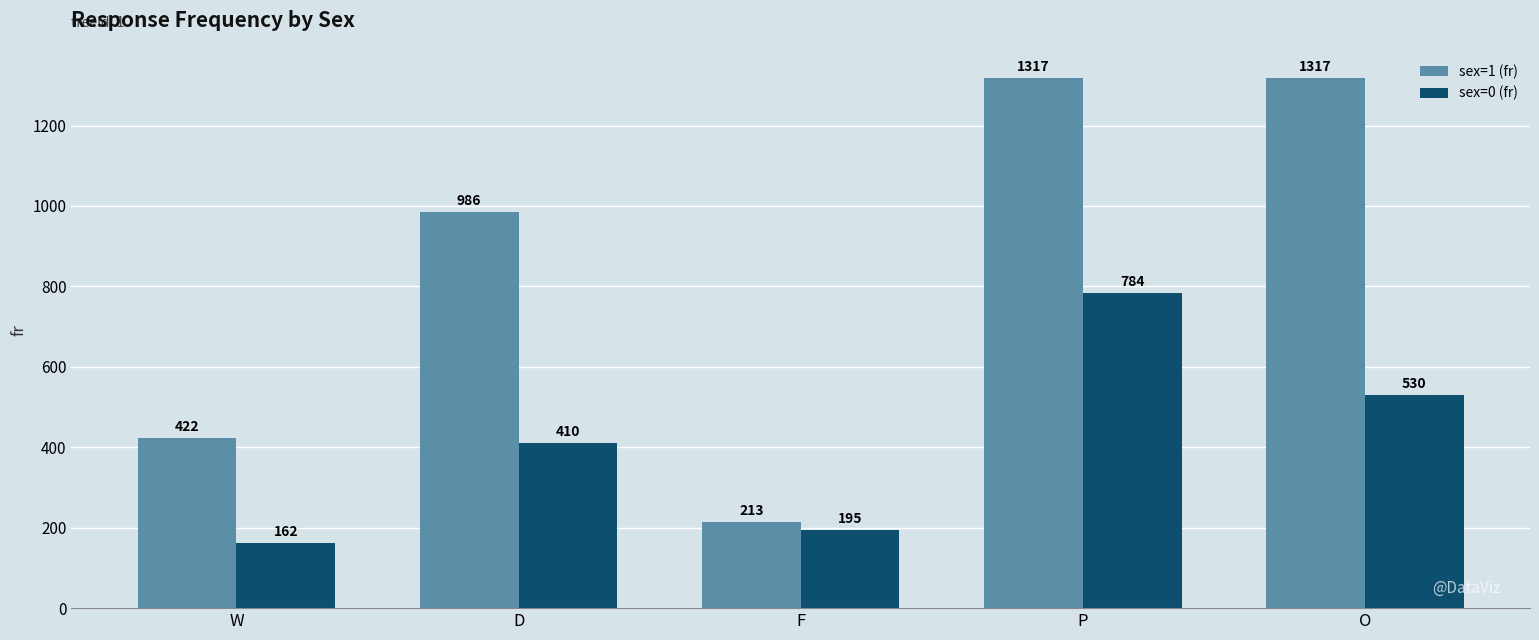

Which series has the largest total across all categories?

sex=1 (fr)